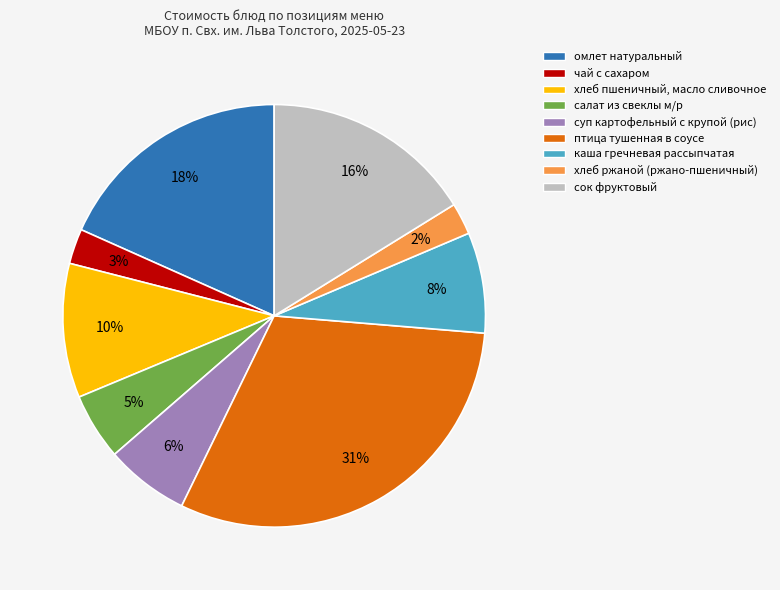

How many segments does this pie chart have?

9